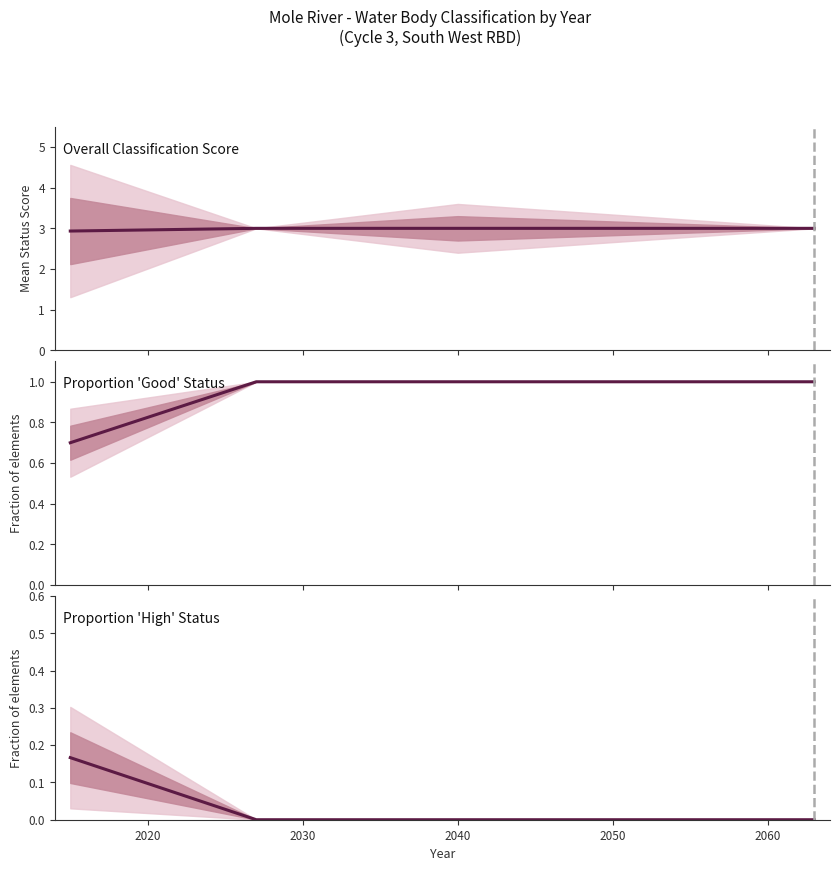

What is the difference between the maximum and minimum values in the Overall Classification Score series?

0.1